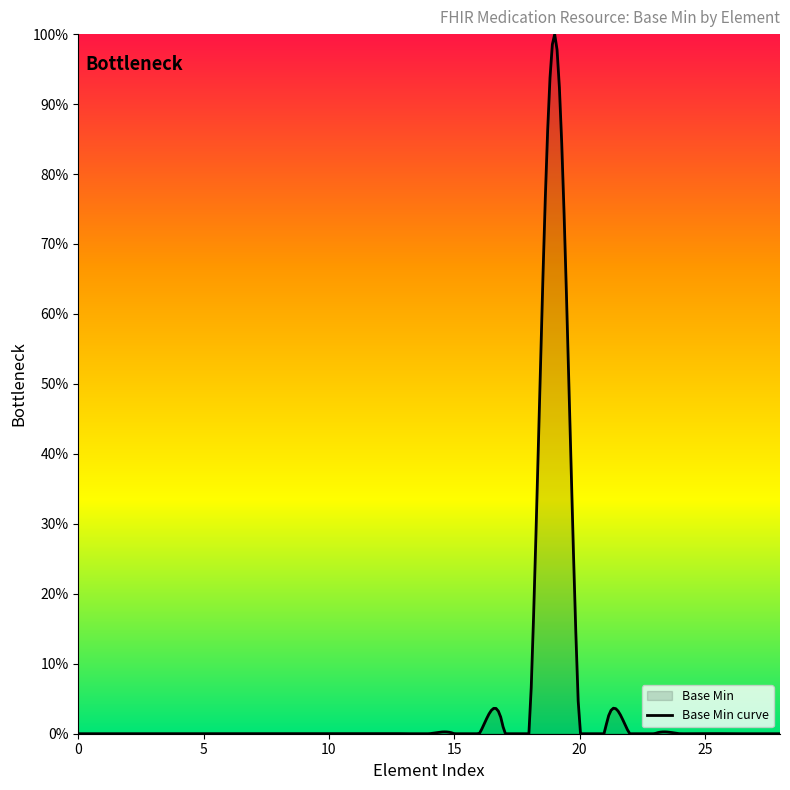

Reading left to right, transcribe all the data shown in this chart.

0	0	0	0	0	0	0	0	0	0	0	0	0	0	0	0	0	0	0	1	0	0	0	0	0	0	0	0	0